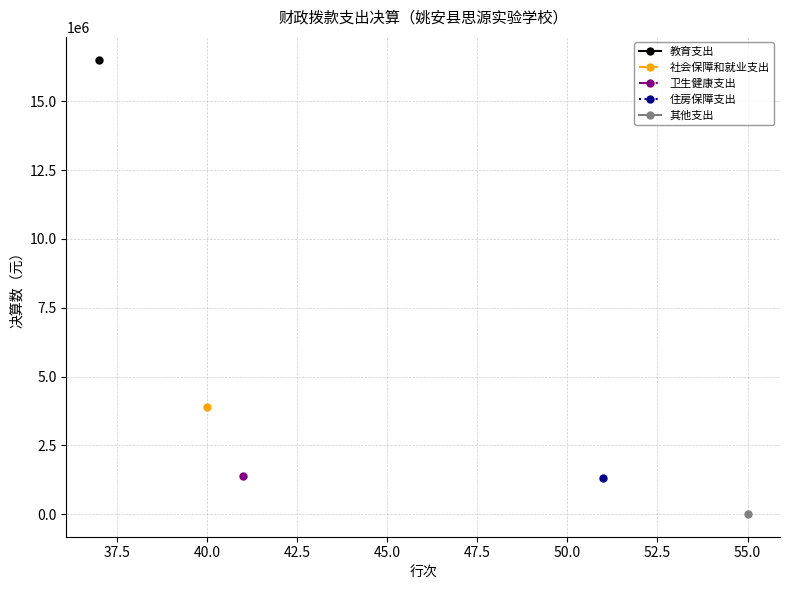

What are all the series names shown in the legend?

教育支出, 社会保障和就业支出, 卫生健康支出, 住房保障支出, 其他支出